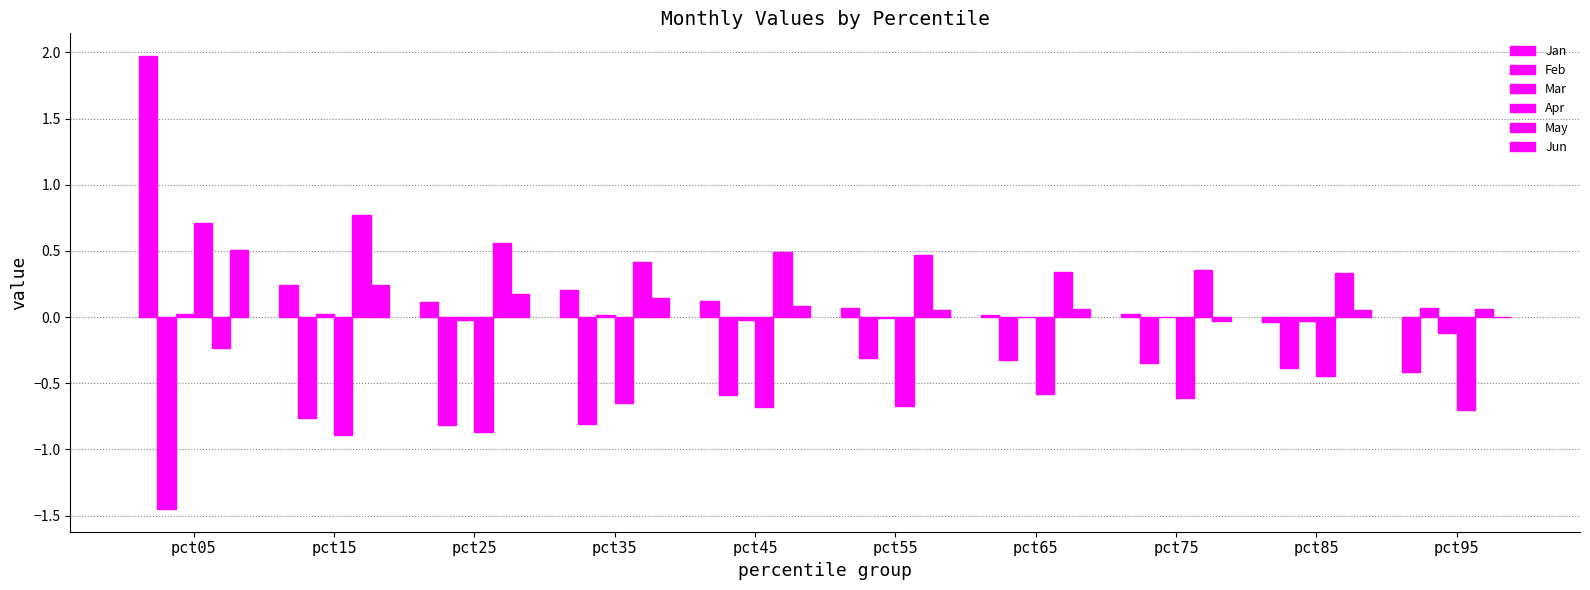

The Apr series shows -0.4 at pct85. True or false?

True